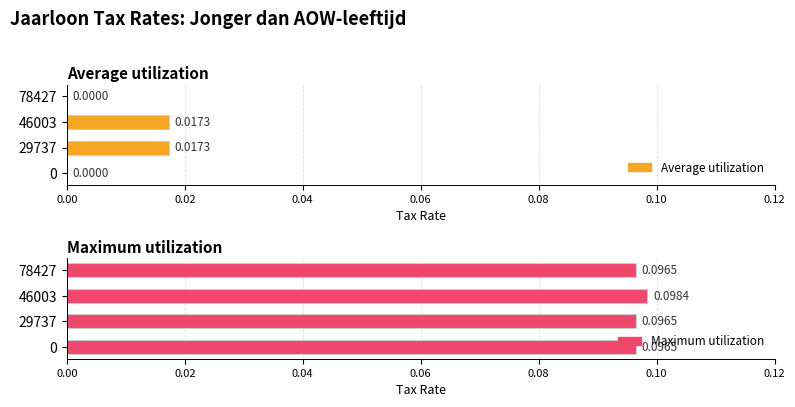

Which series has the largest range (max minus min)?

Average utilization